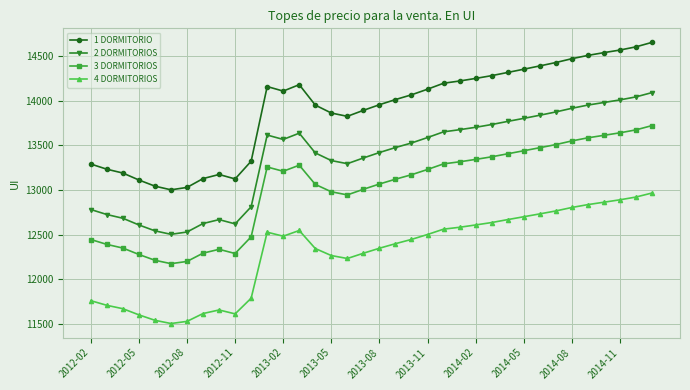

Which series has the largest total across all categories?

1 DORMITORIO